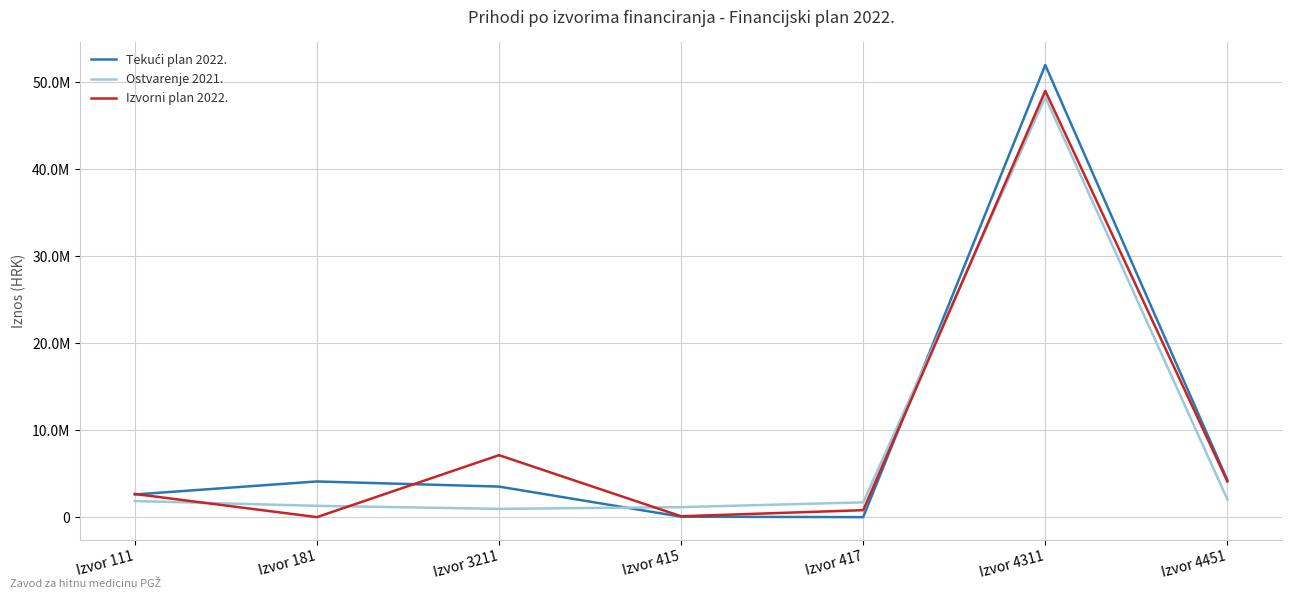

How many times do Izvorni plan 2022. and Ostvarenje 2021. cross each other?

4